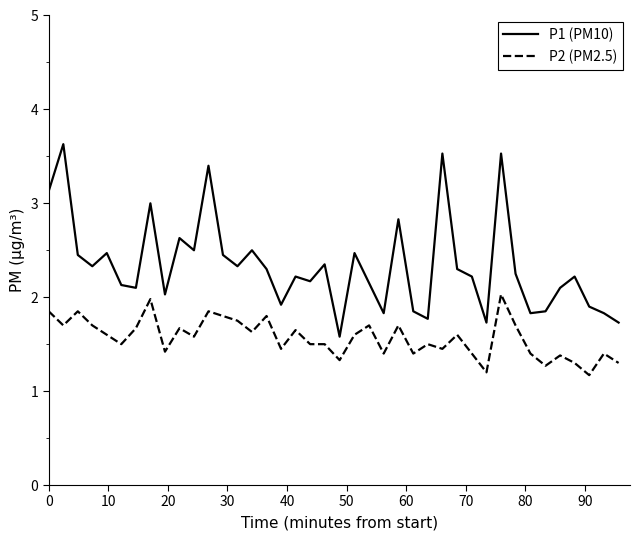

Which series has the largest range (max minus min)?

P1 (PM10)